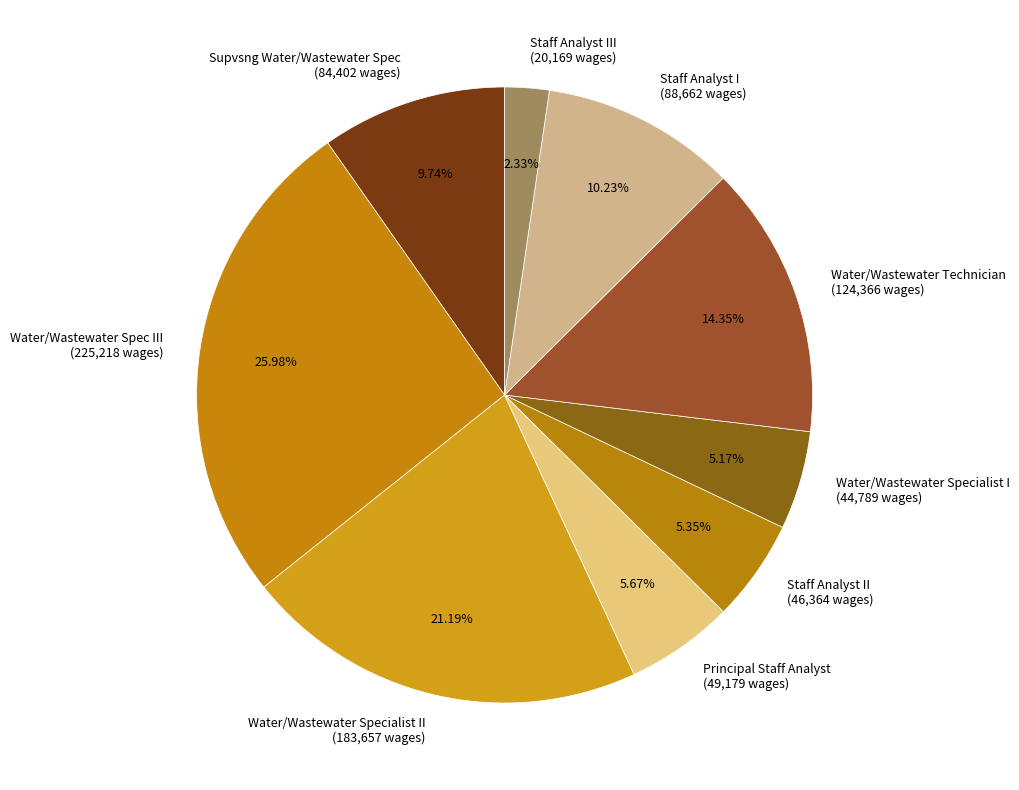

Is the sum of Water/Wastewater Specialist II (183,657 wages) and Water/Wastewater Spec III (225,218 wages) greater than half?

No